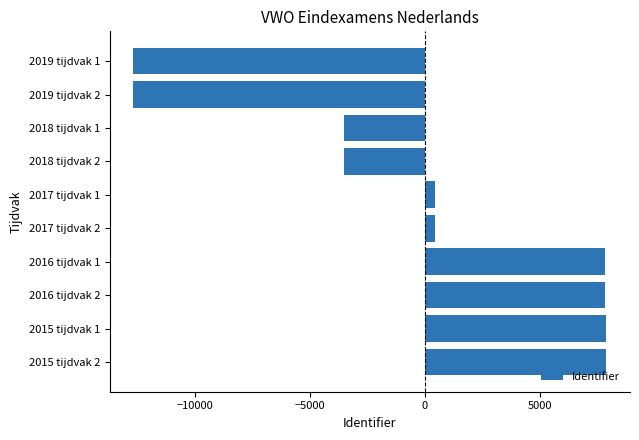

How many bars are there in total?

10